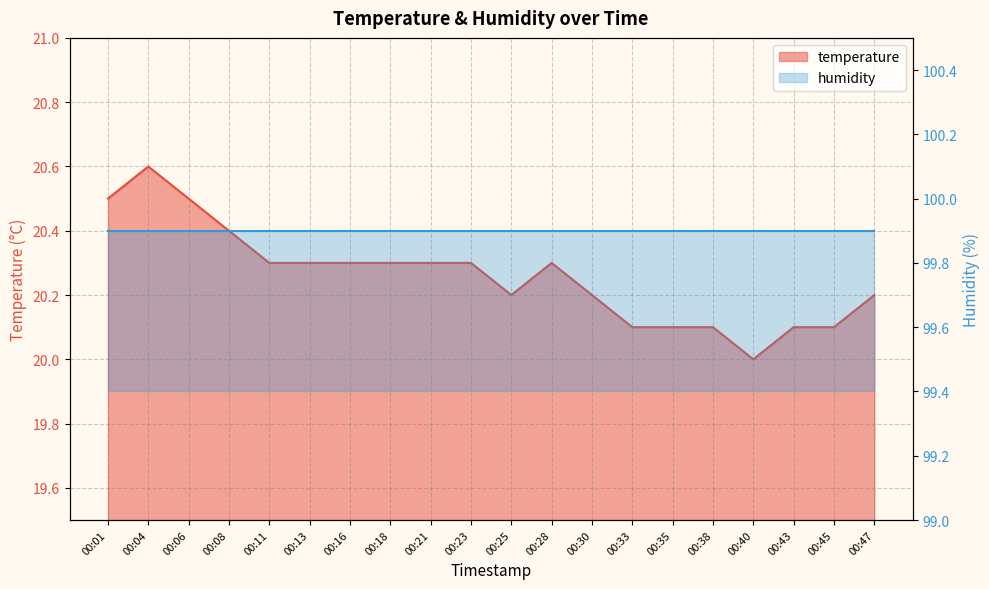

What is the minimum value shown in the chart?

20.0